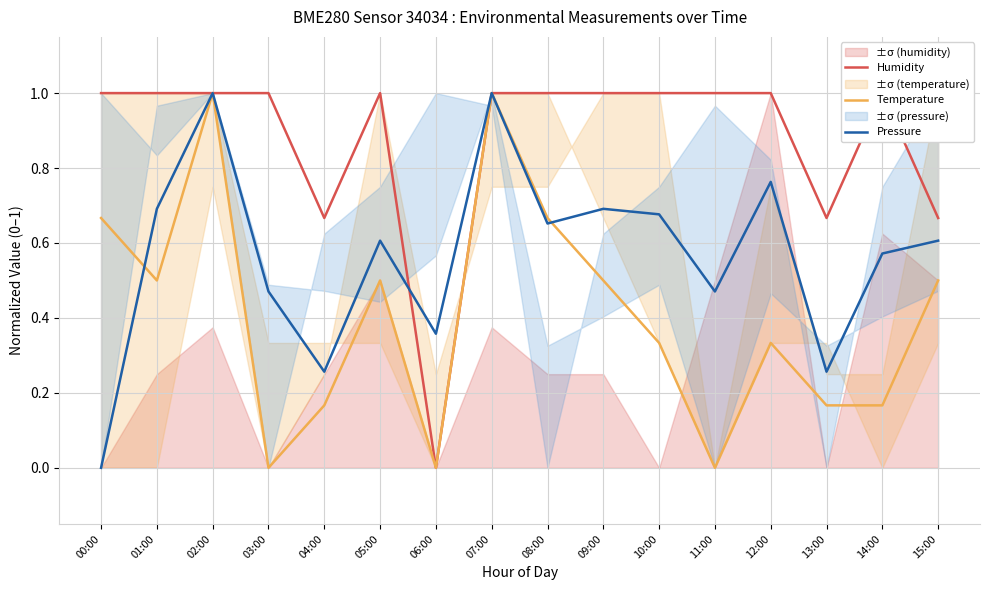

How many values in the Humidity series are below 1?

4